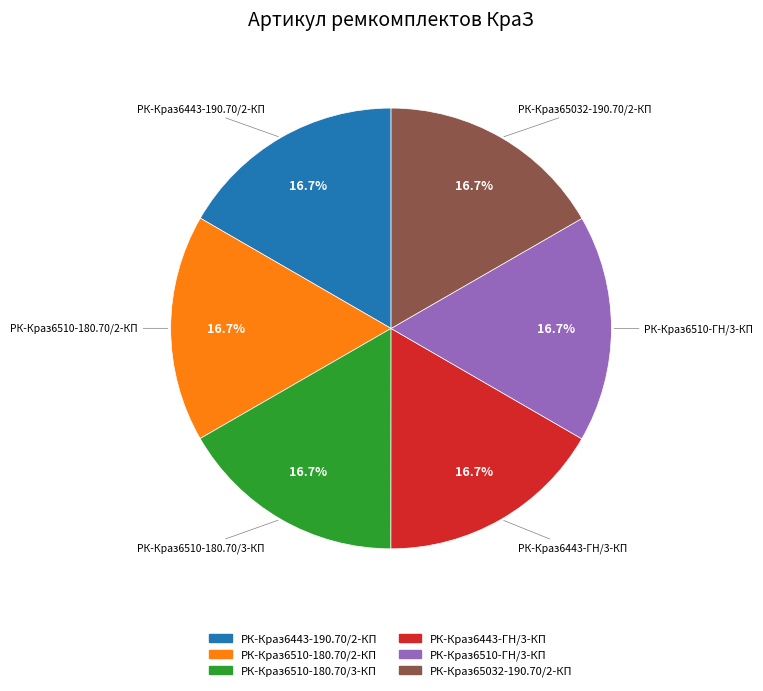

The РК-Краз6443-ГН/3-КП slice represents 17% of the pie. True or false?

True